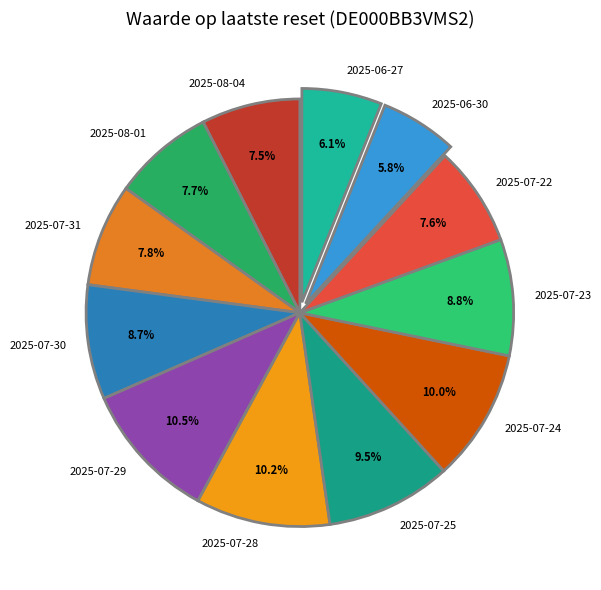

Between 2025-07-23 and 2025-07-28, which is larger?

2025-07-28